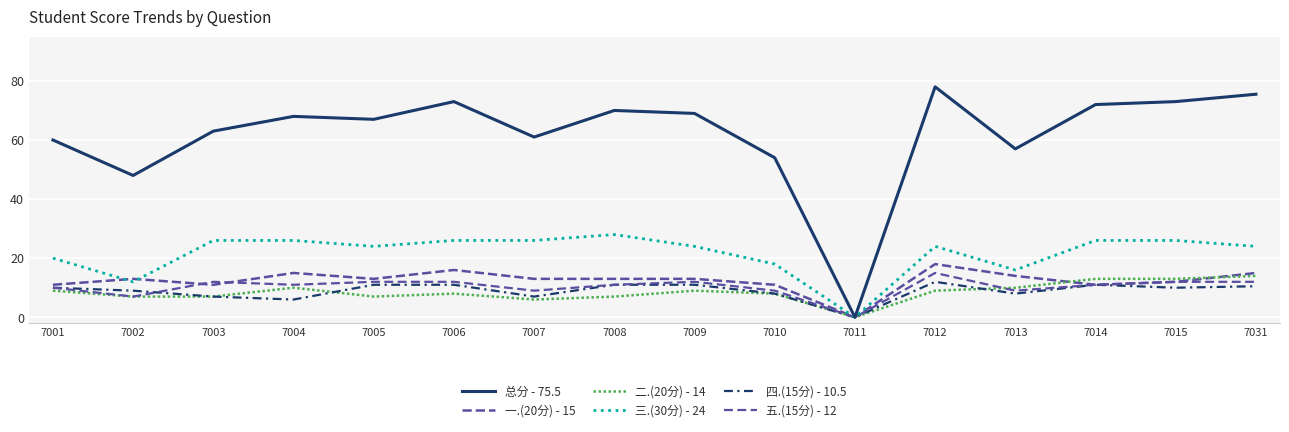

The 四.(15分) - 10.5 series shows 6.0 at 7004. True or false?

True